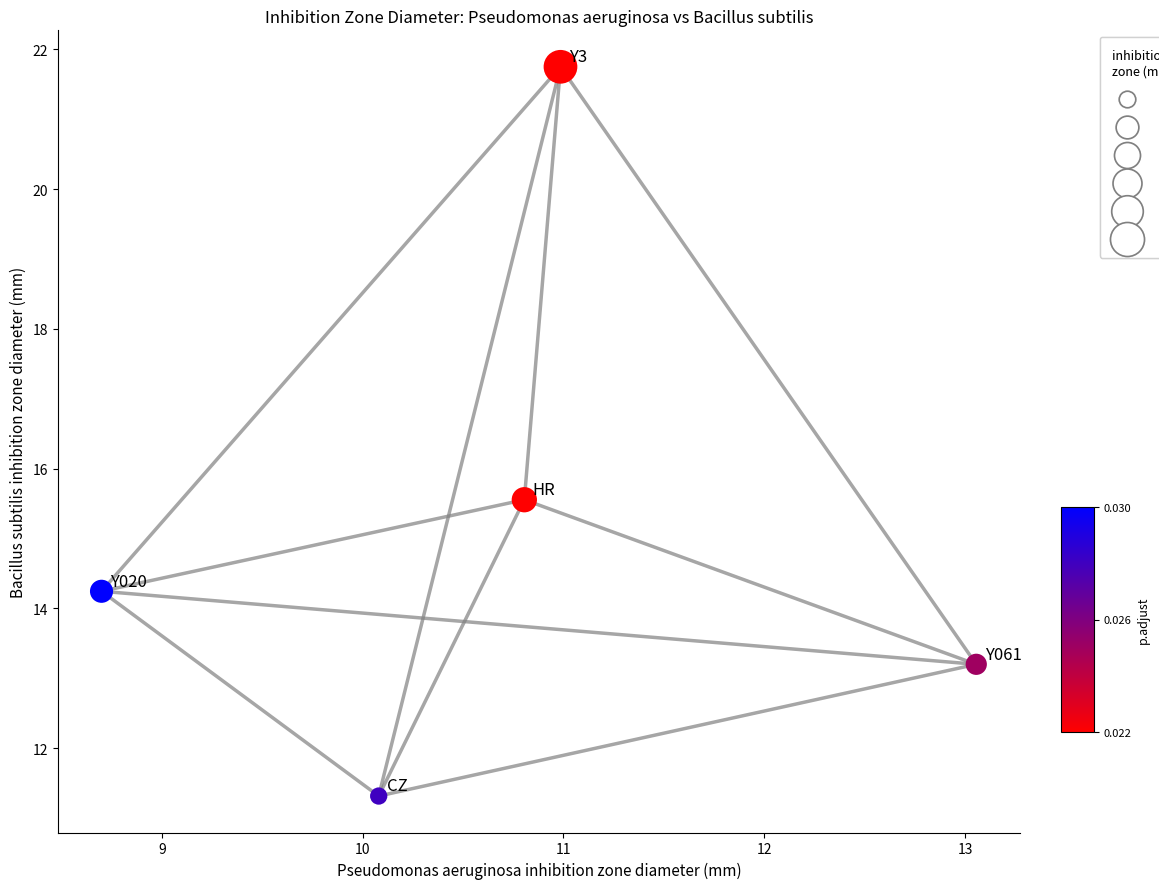

What Y value in the scatter plot is closest to 16?

15.6